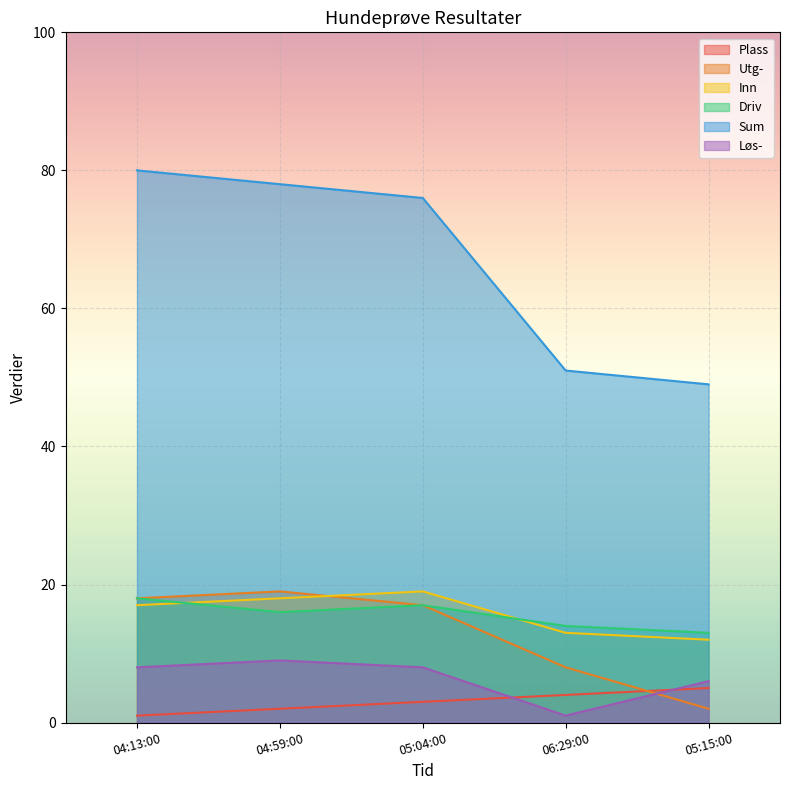

True or false: Sum has a value of 69 at 06:29:00.

False